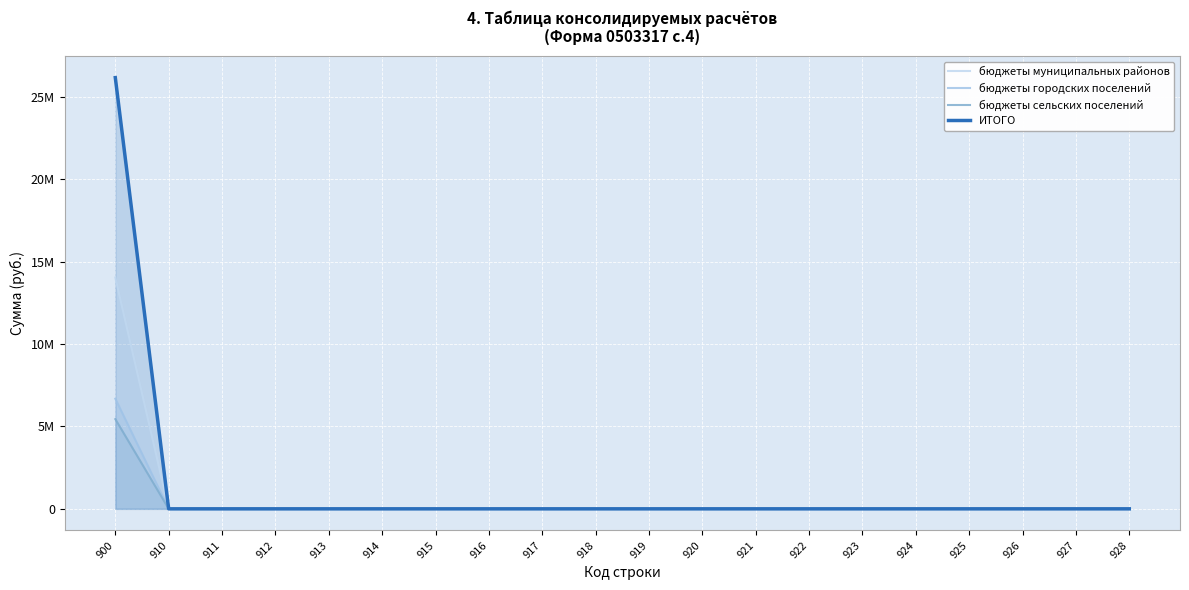

Which series has the largest total across all categories?

ИТОГО